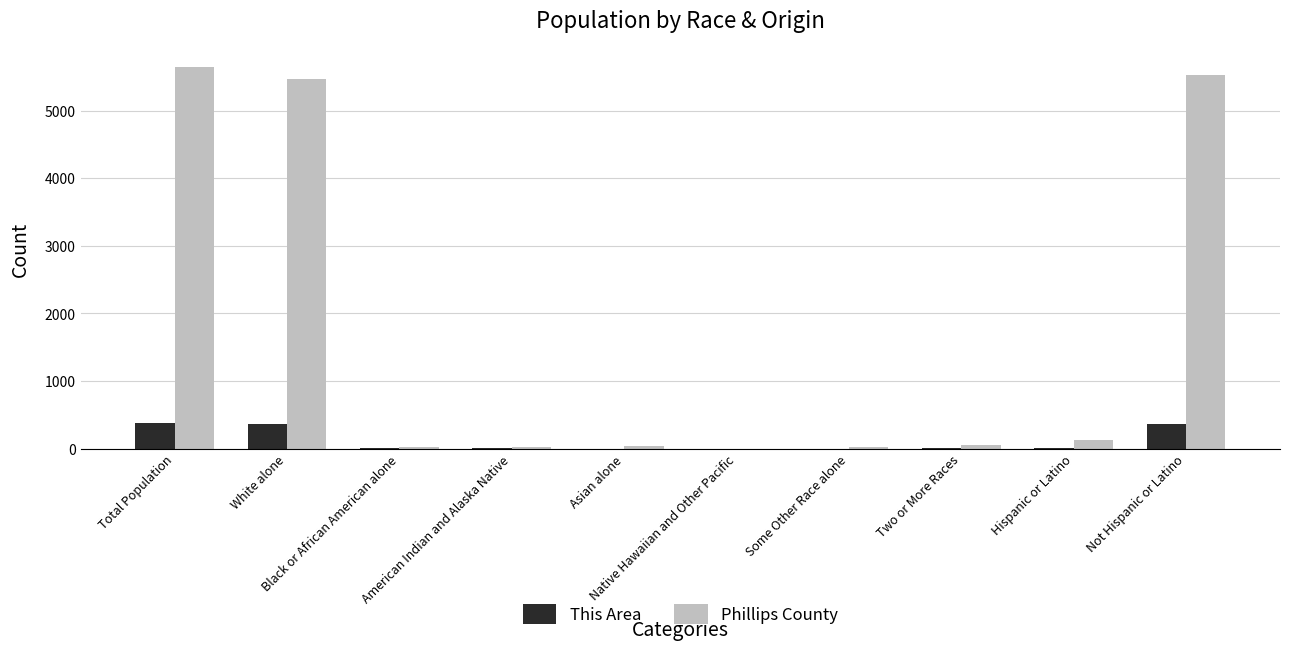

What is the sum of all This Area values?

1137